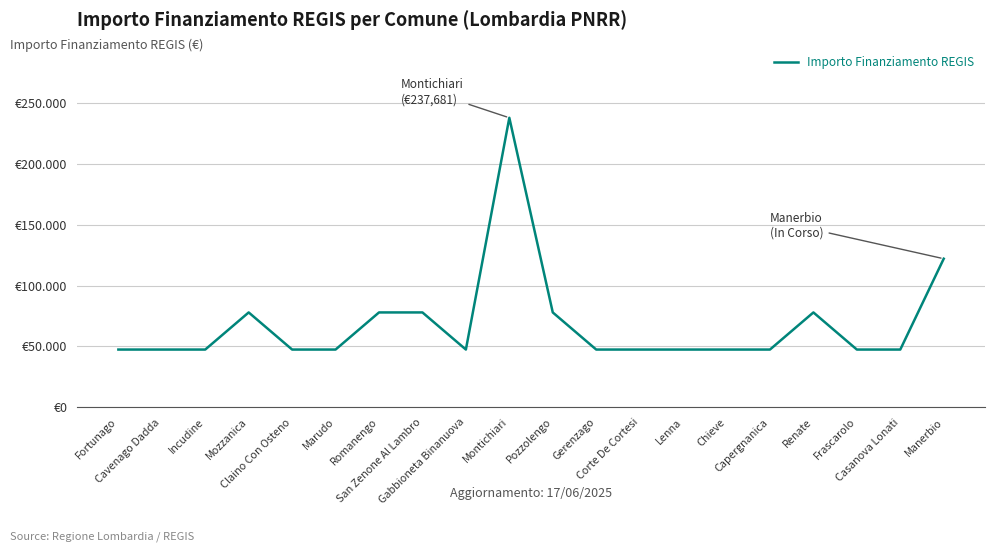

At which label is the value closest to 142554?

Manerbio